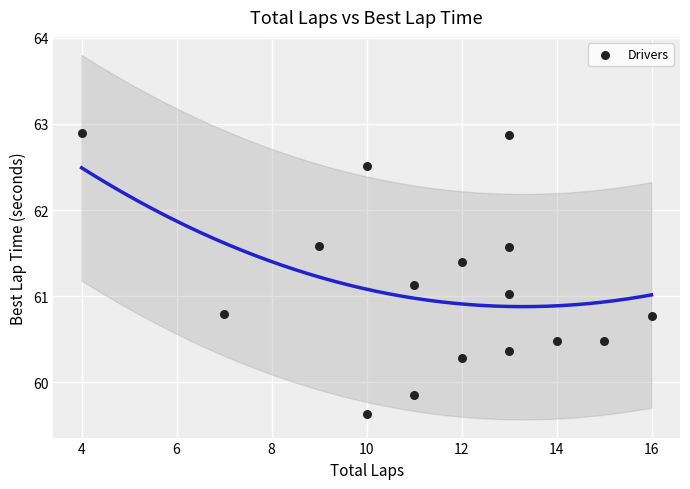

What is the range of X values (max minus min)?

12.0